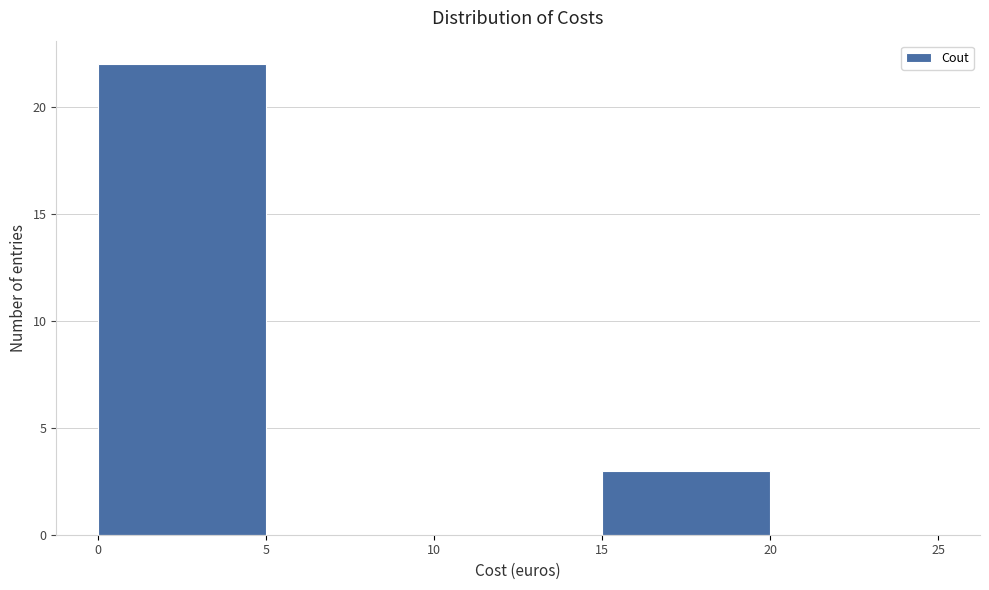

Over which range of the x-axis is the bar tallest?

0 to 5